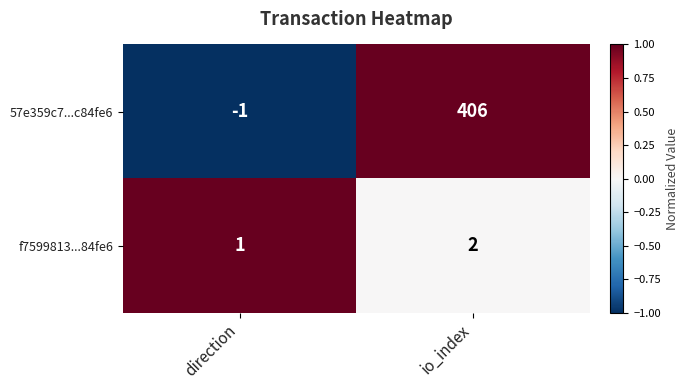

List the series in order of their peak value, lowest first.

f7599813...84fe6, 57e359c7...c84fe6